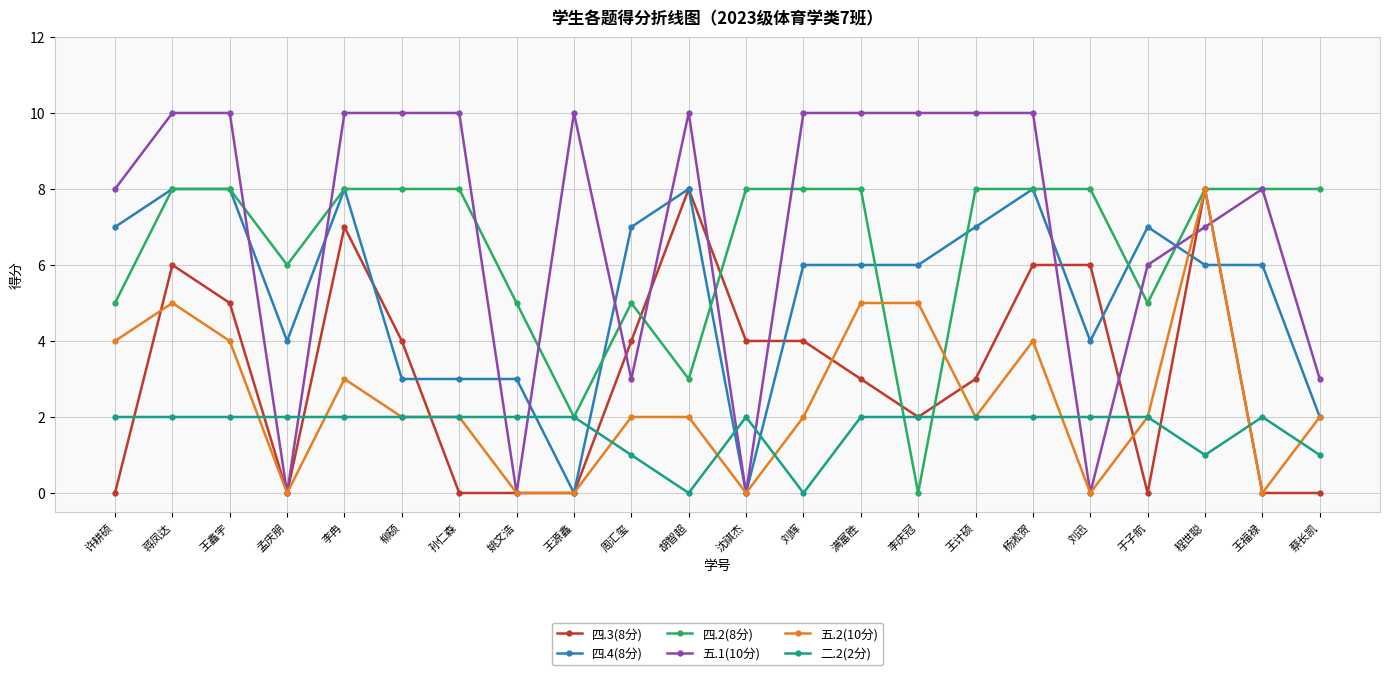

At which category is the sum across all series the highest?

蒋凤达